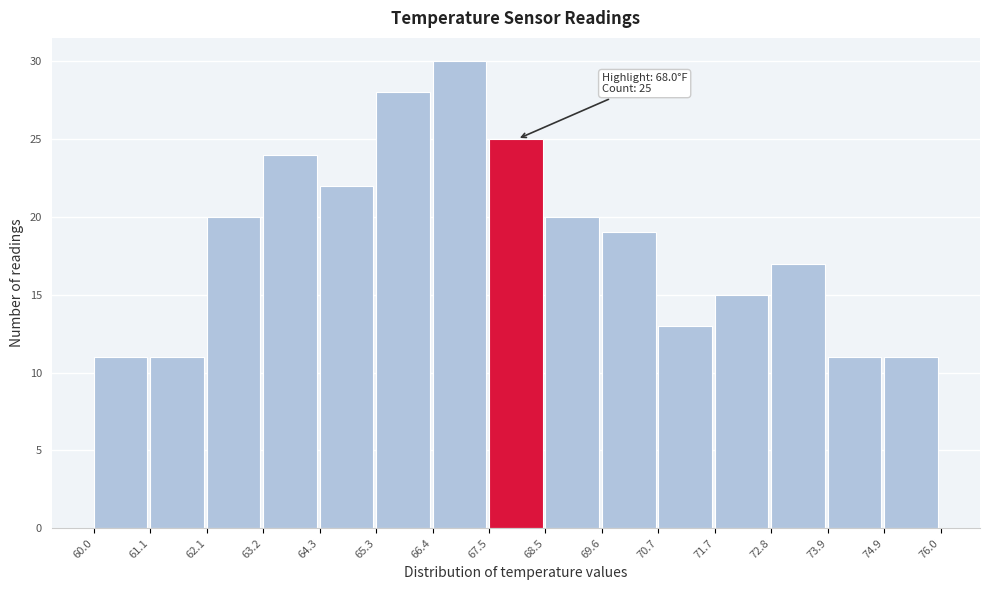

Over which range of the x-axis is the bar tallest?

66.4 to 67.5